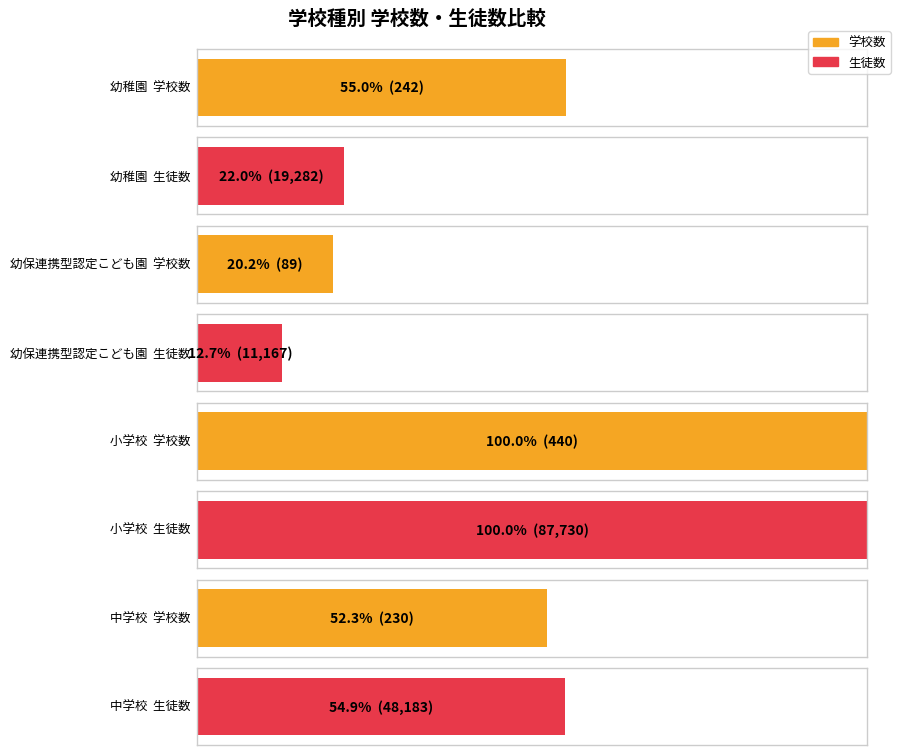

Is it true that 学校数（本校） equals 89 at 幼保連携型認定こども園?

True